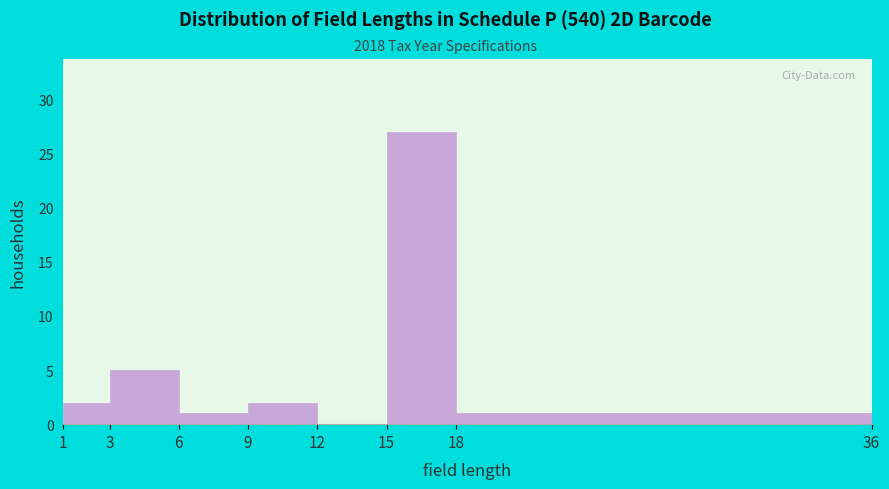

What is the height of the bar covering 1 to 3 on the x-axis? The values are not printed on the chart, so give them approximately, as read against the axis.

2